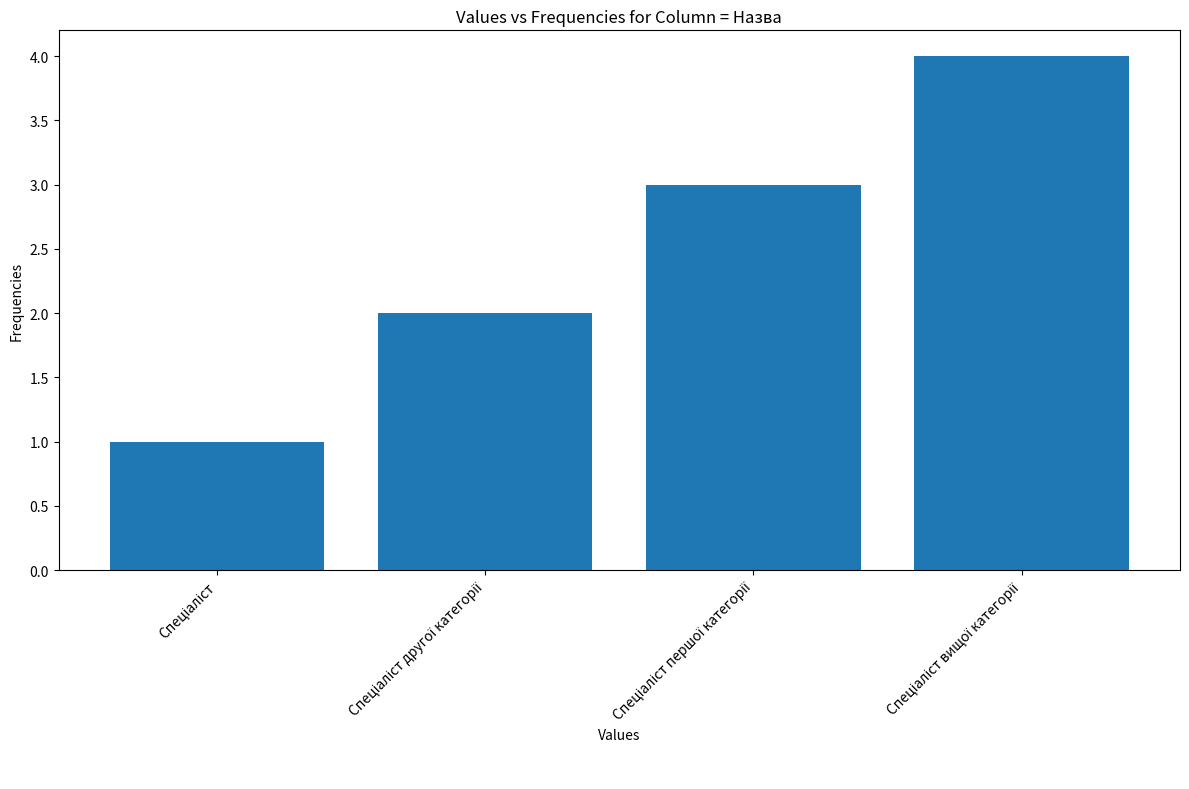

What is the greatest value displayed?

4